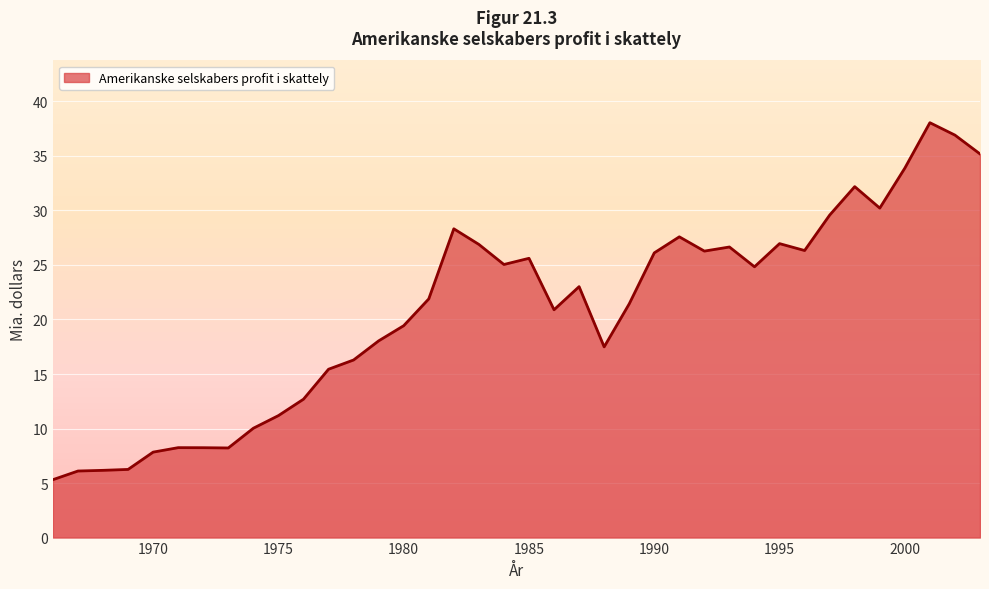

What is the greatest value displayed?

38.0